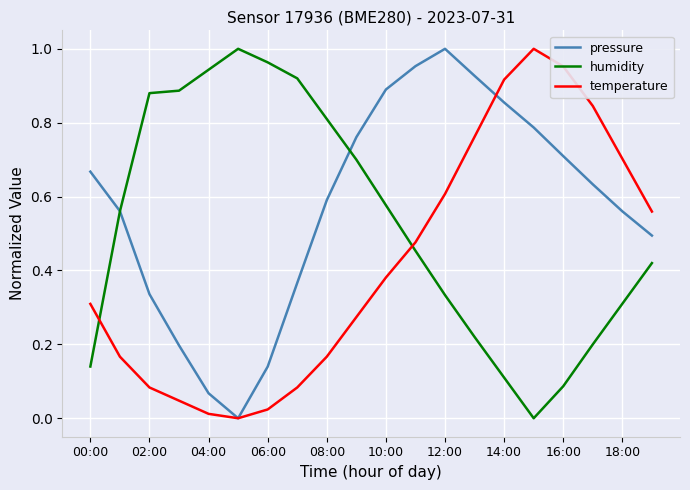

List the series in order of their overall mean, highest first.

pressure, humidity, temperature